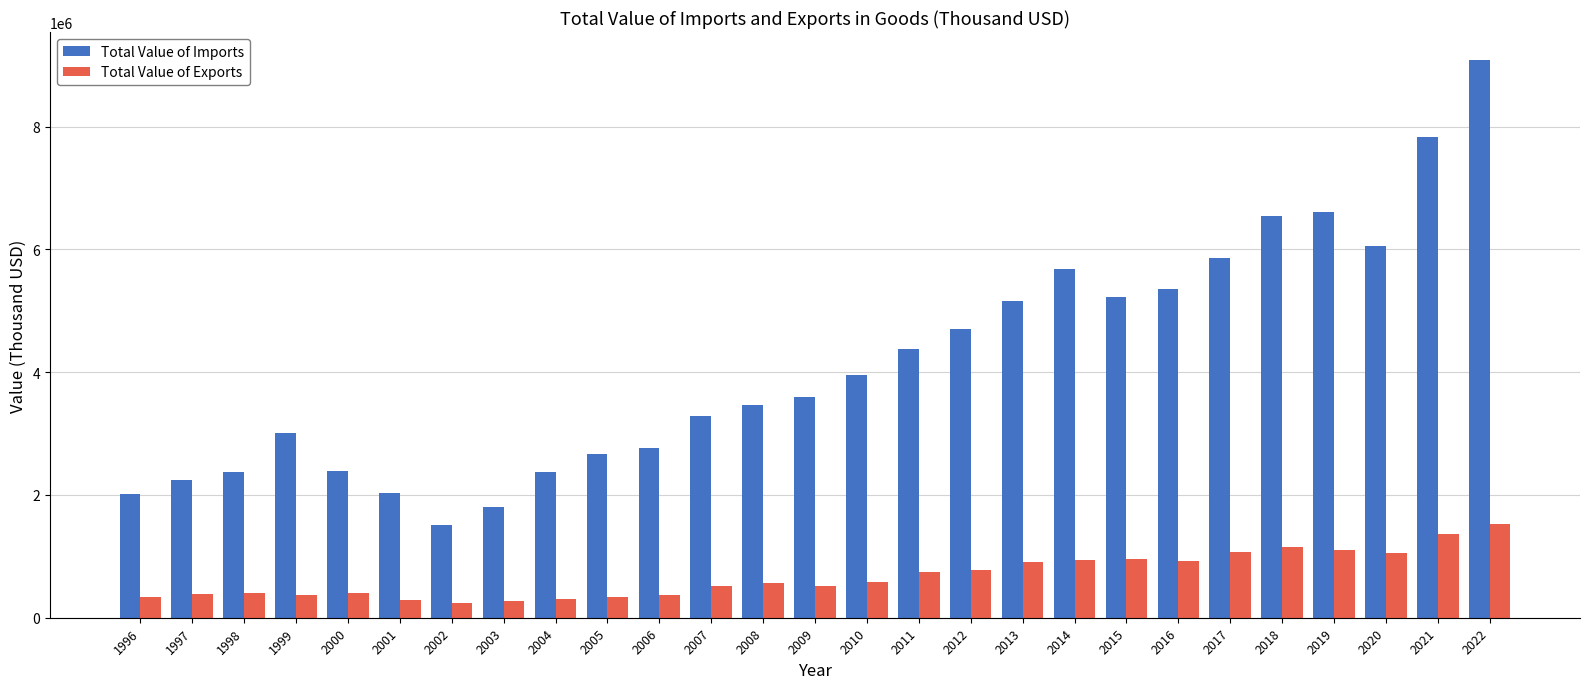

What is the average value of the Total Value of Exports series?

681451.5